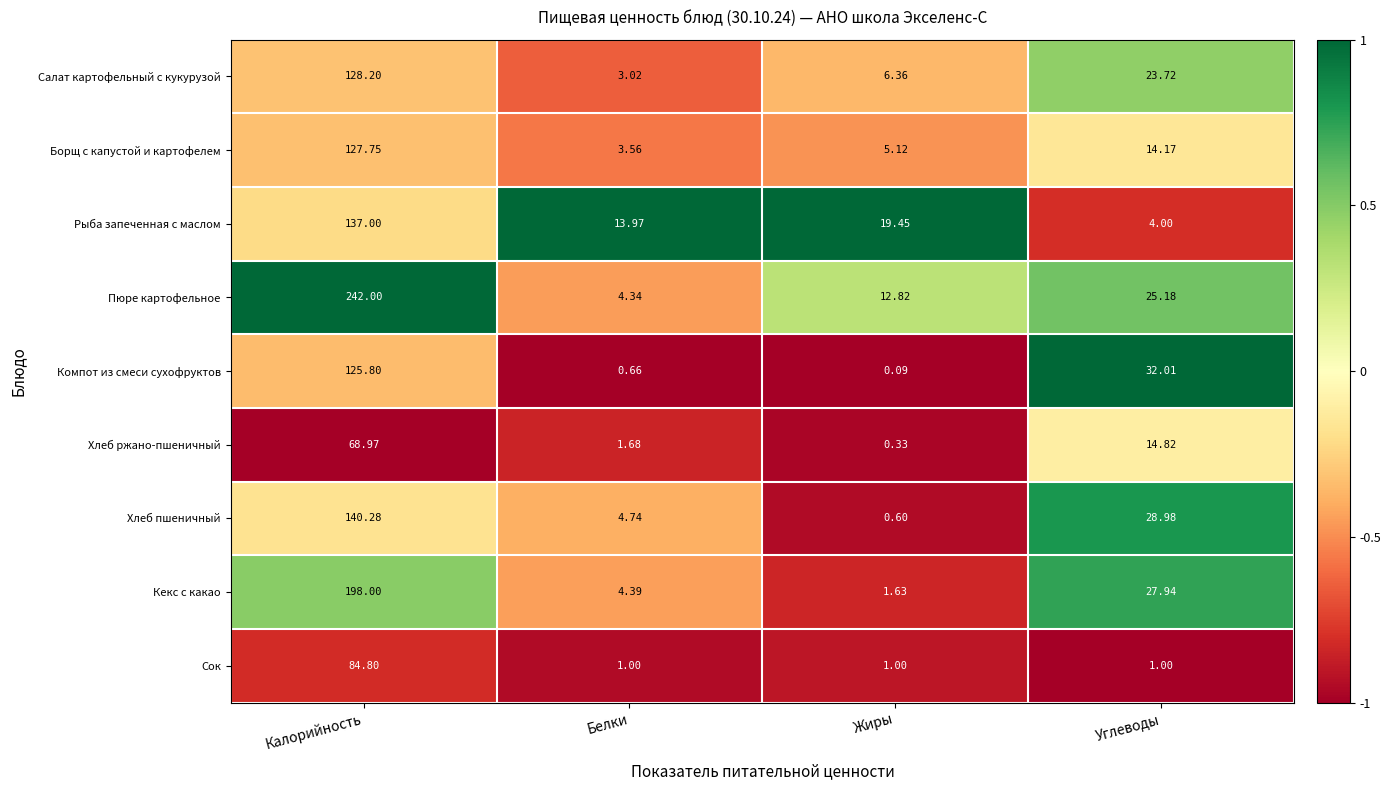

Which series changed the most between Белки and Жиры?

Пюре картофельное